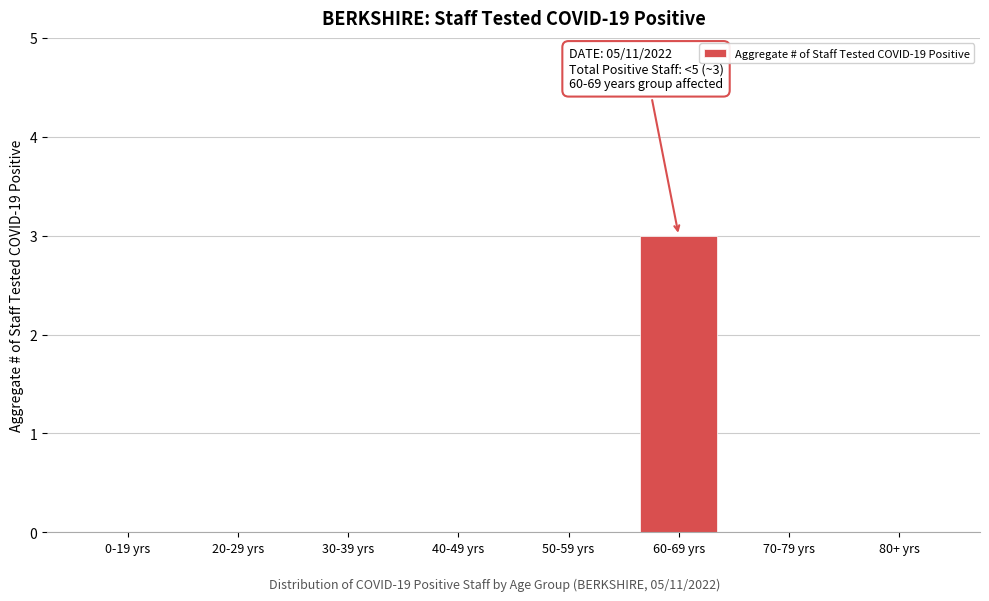

Reading left to right, what are all the values shown in this chart?

0-19 yrs=0	20-29 yrs=0	30-39 yrs=0	40-49 yrs=0	50-59 yrs=0	60-69 yrs=3	70-79 yrs=0	80+ yrs=0